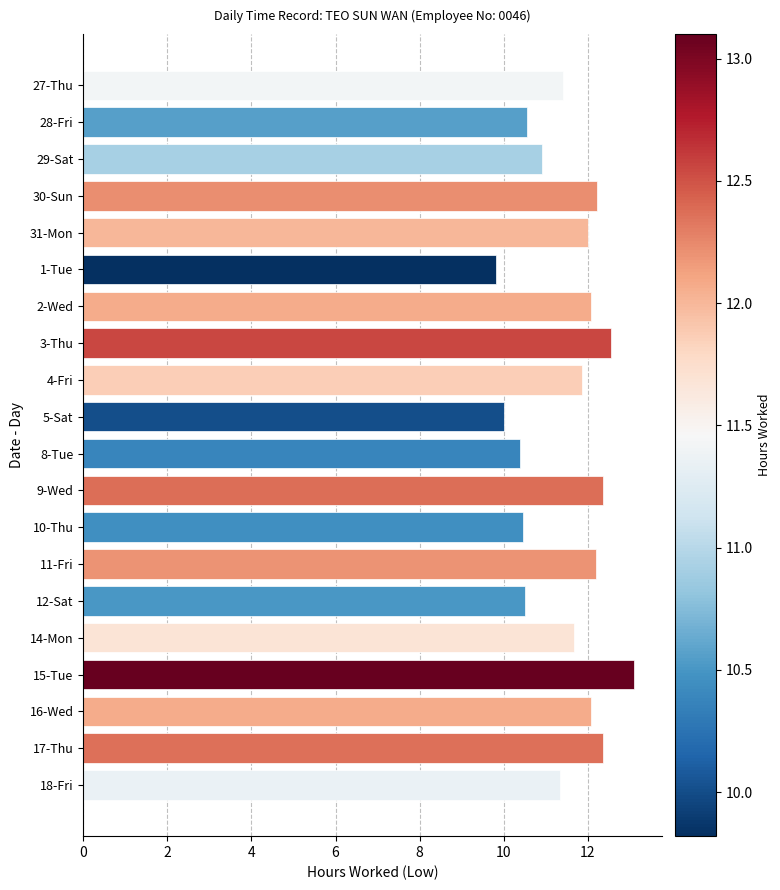

The value at 12-Sat is 10.5. True or false?

True